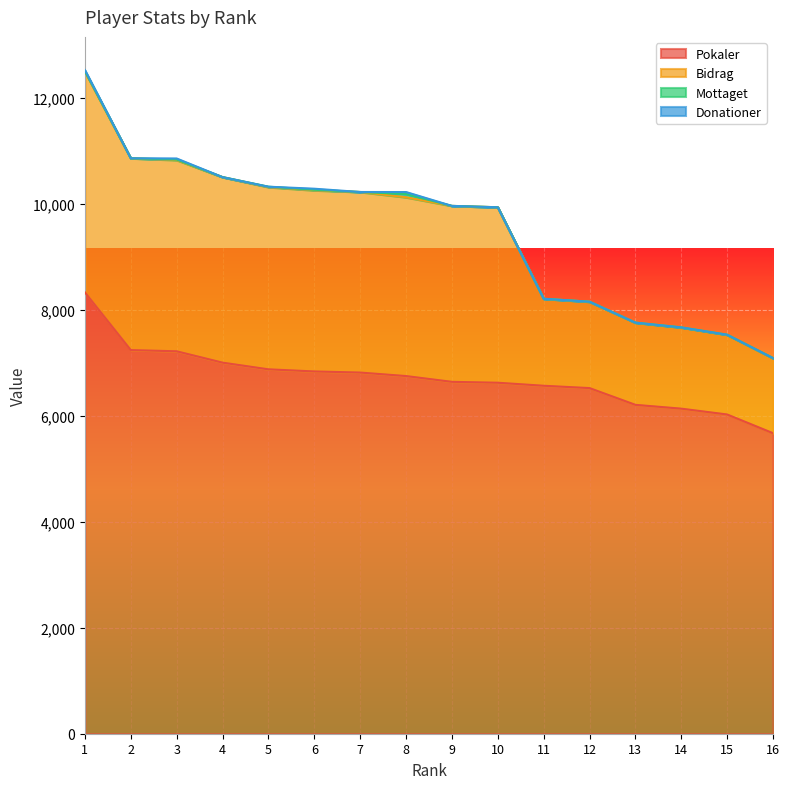

What is the difference between the second highest and second lowest values in the Donationer series?

20